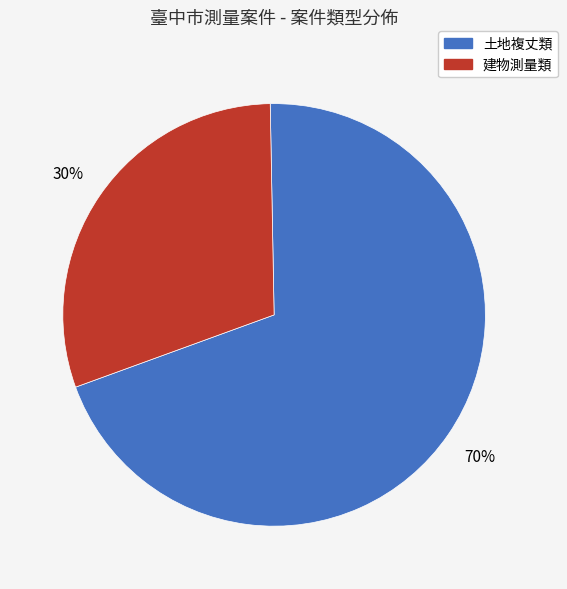

Is there any slice that represents more than half of the pie?

Yes